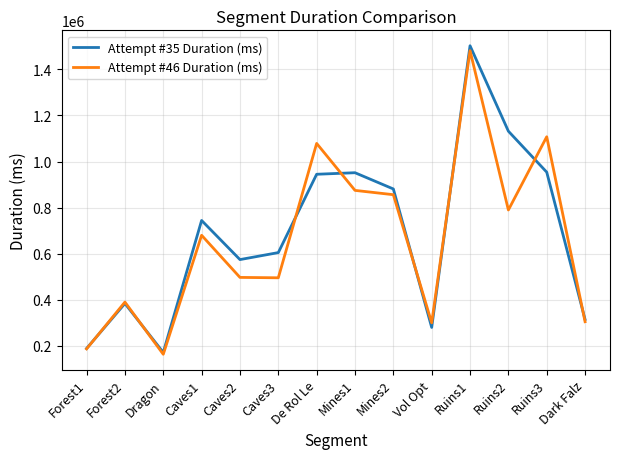

What is the sum of all Attempt #46 Duration (ms) values?

9207495